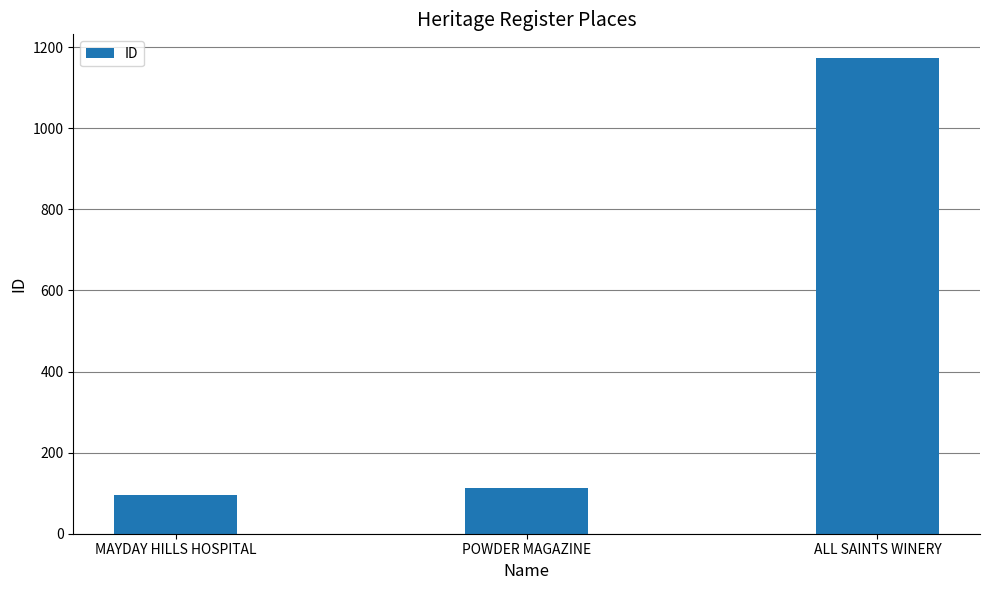

List the labels in order of value, smallest first.

MAYDAY HILLS HOSPITAL, POWDER MAGAZINE, ALL SAINTS WINERY